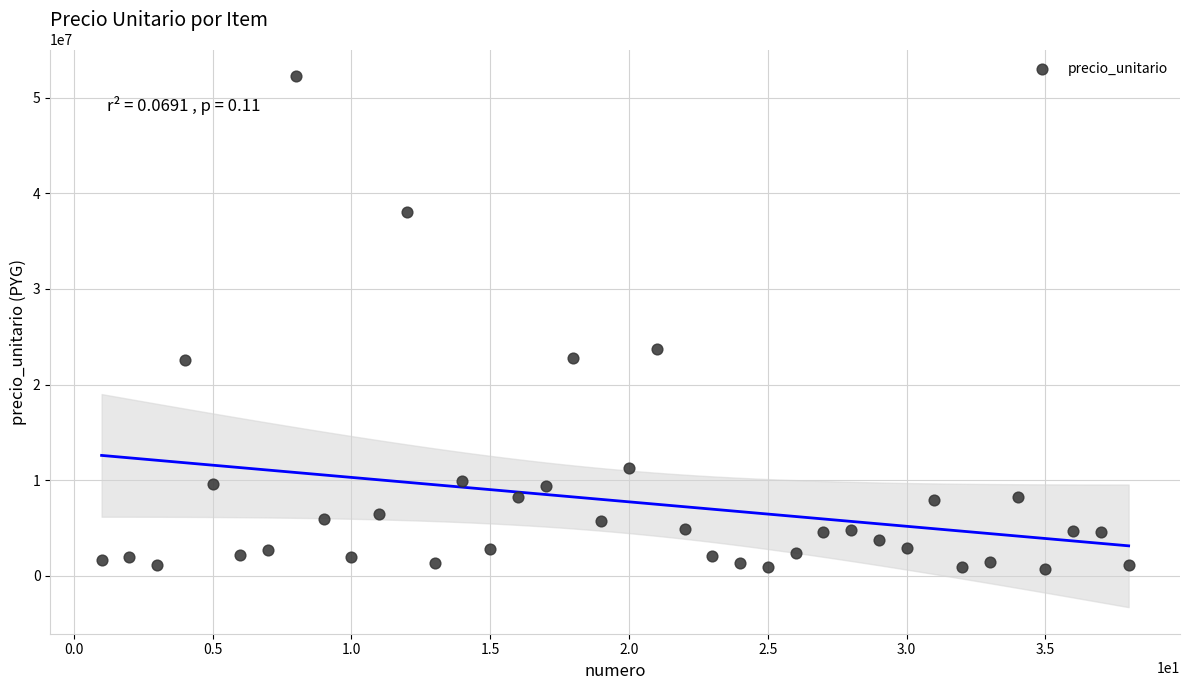

What Y value in the scatter plot is closest to 26467000?

23750000